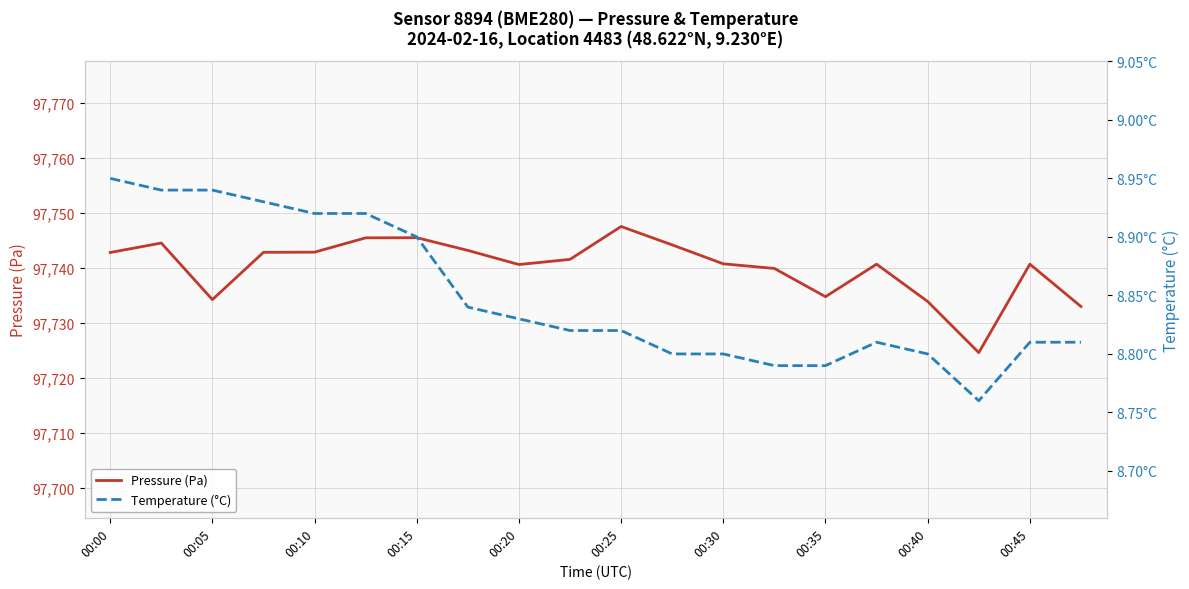

Where does the Pressure (Pa) series first go above 97741?

00:00